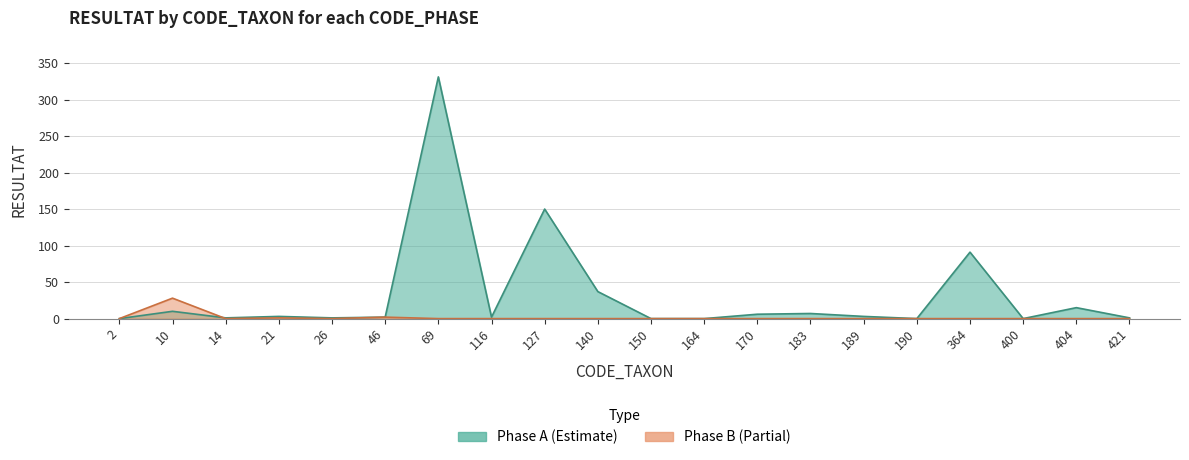

What is the sum of the Phase A values at 189 and 2?

3